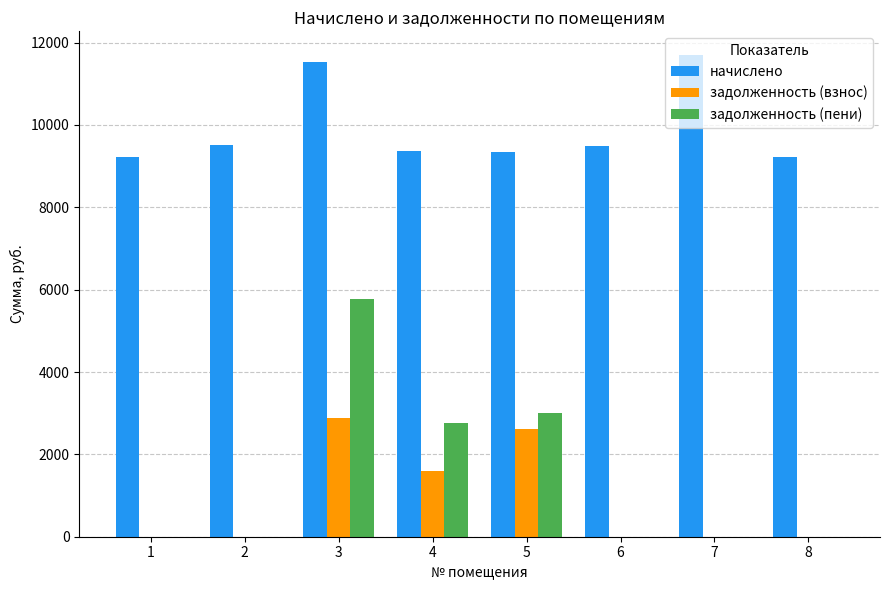

What is the total value across all series at 6?

9492.5